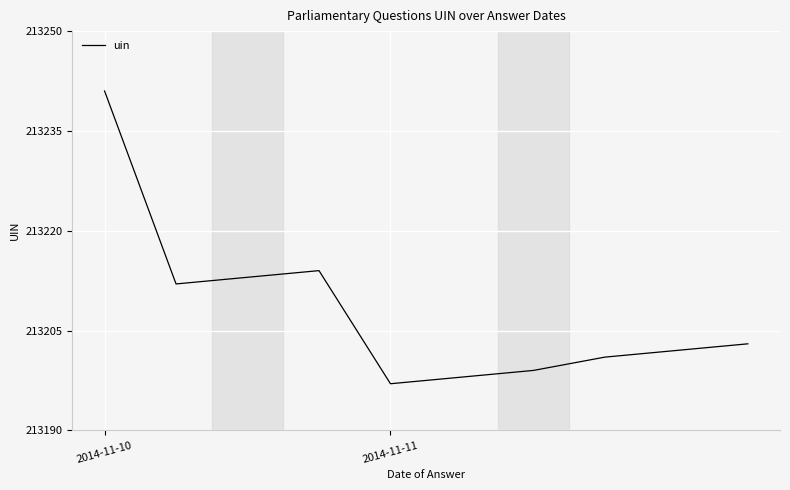

What is the difference between the maximum and minimum values?

44